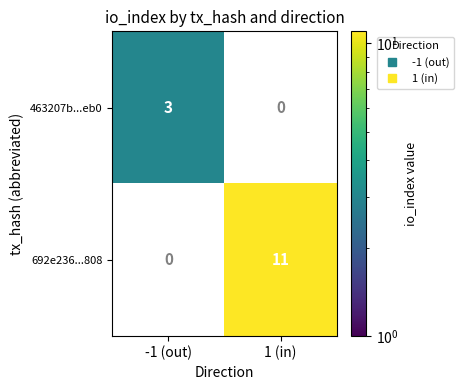

At how many categories does at least one series exceed 4?

1